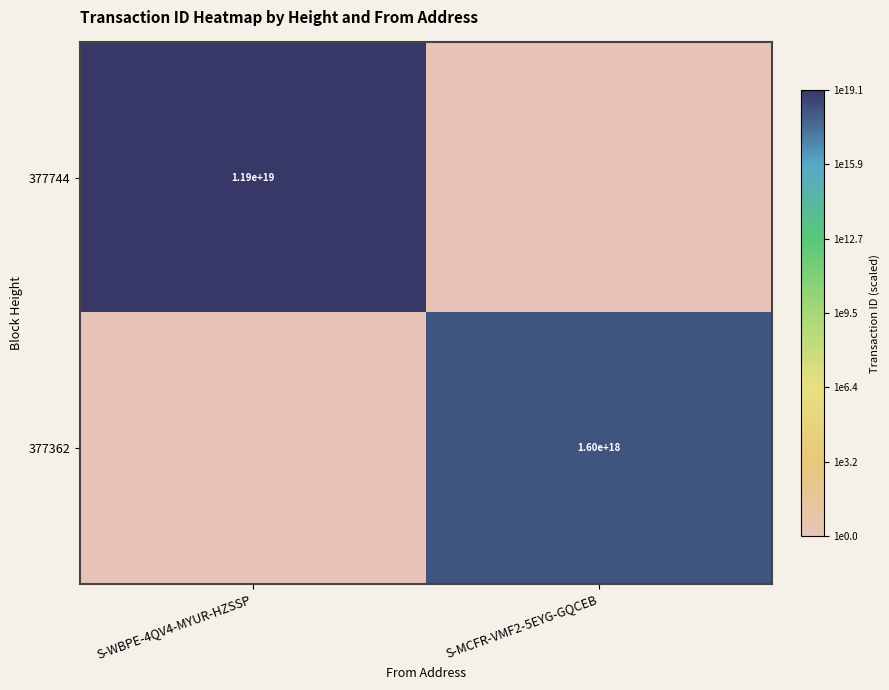

Is the value of 377744 at S-WBPE-4QV4-MYUR-HZSSP greater than the value of 377362 at S-MCFR-VMF2-5EYG-GQCEB?

Yes